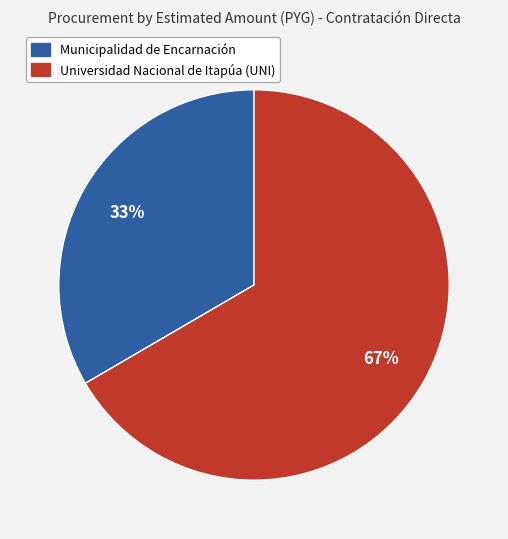

How many slices are in this pie chart?

2